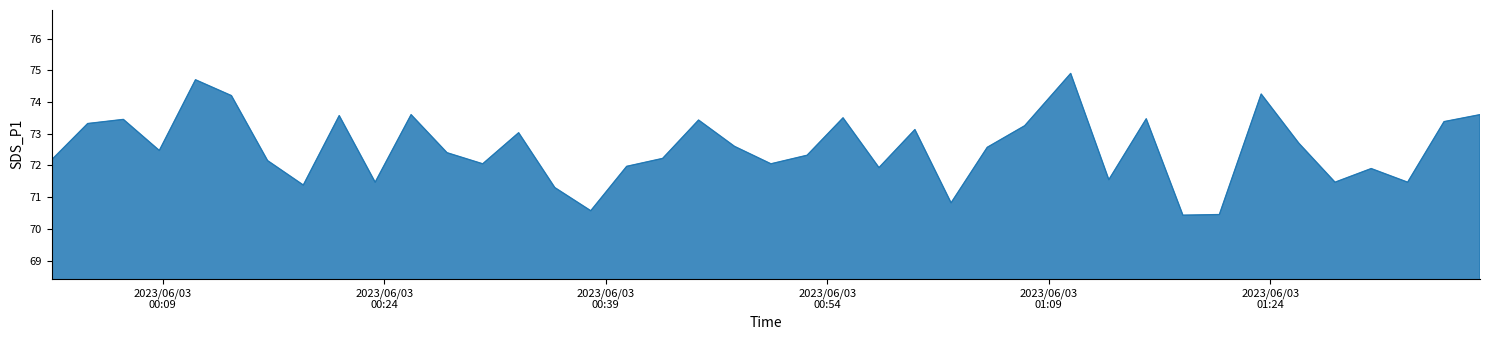

True or false: the data has more than 2 interior local peaks.

True